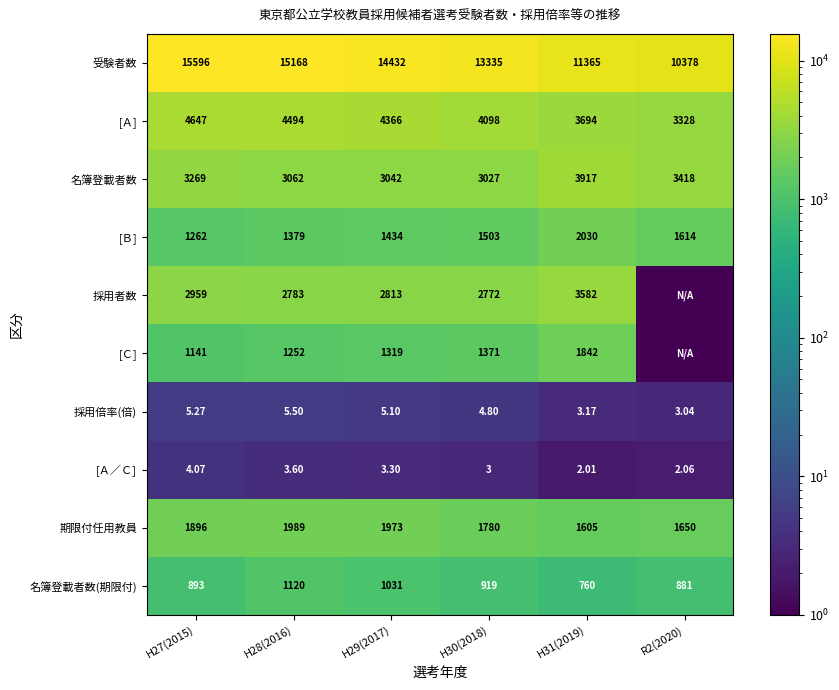

What is the difference between the maximum and minimum values in the 名簿登載者数 series?

890.0